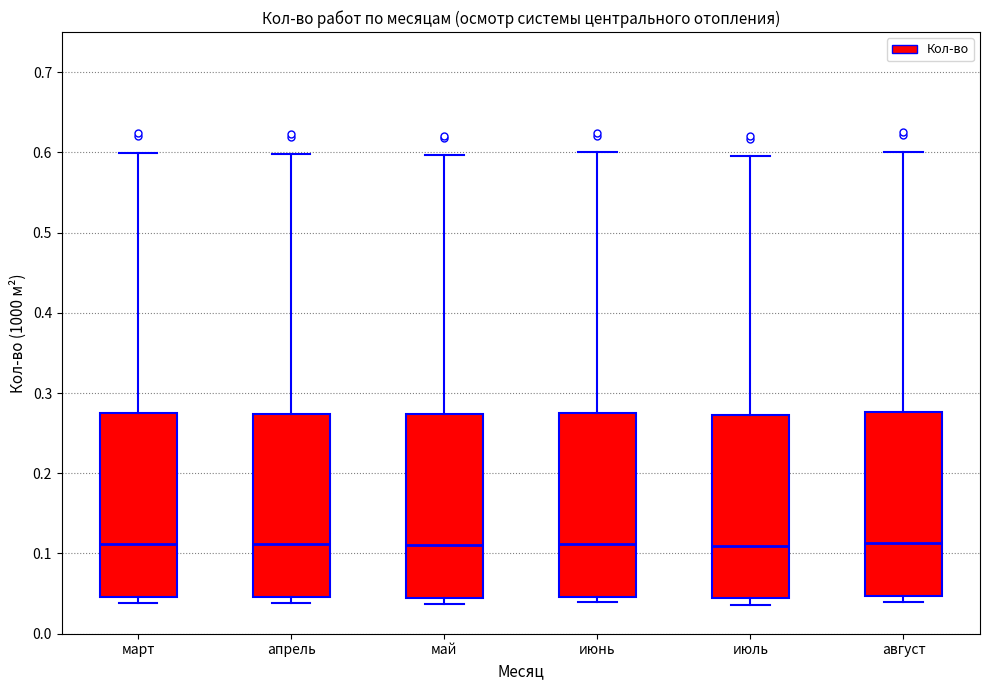

Where is the upper edge of the box for апрель on the y-axis? The values are not printed on the chart, so give them approximately, as read against the axis.

0.27